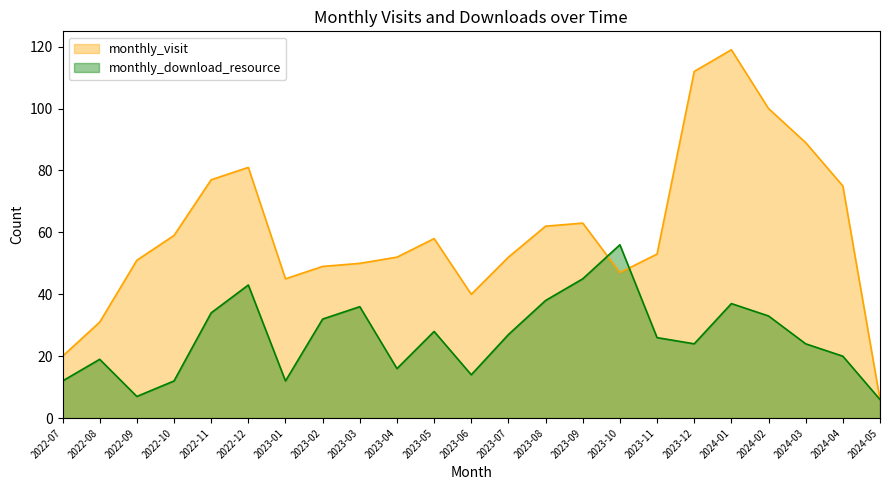

Which has a higher value, 2023-02 or 2024-05?

2023-02